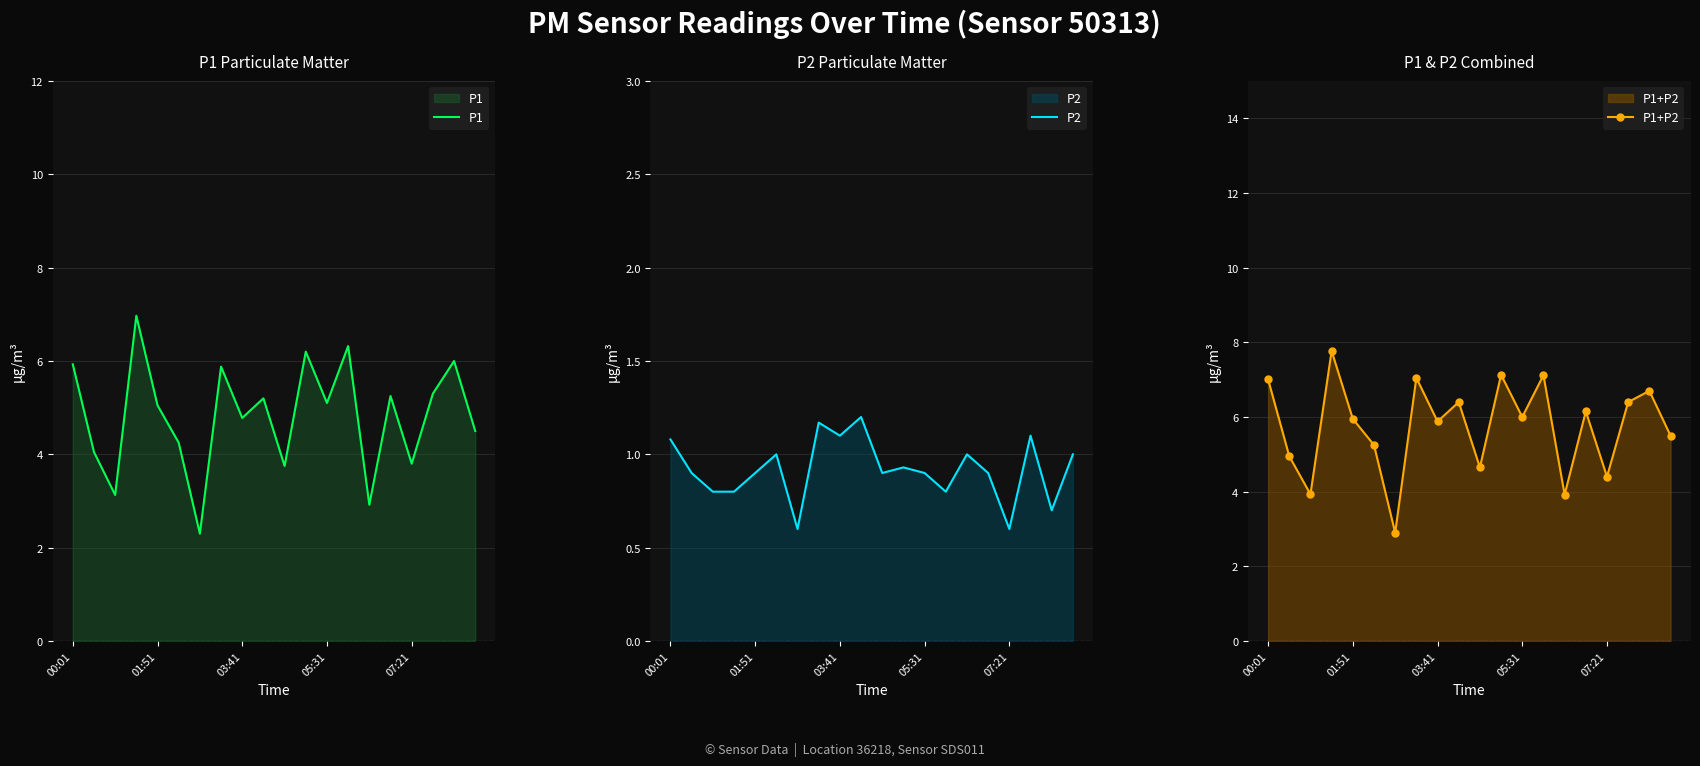

The value of P2 at 14 is 0.5. True or false?

False